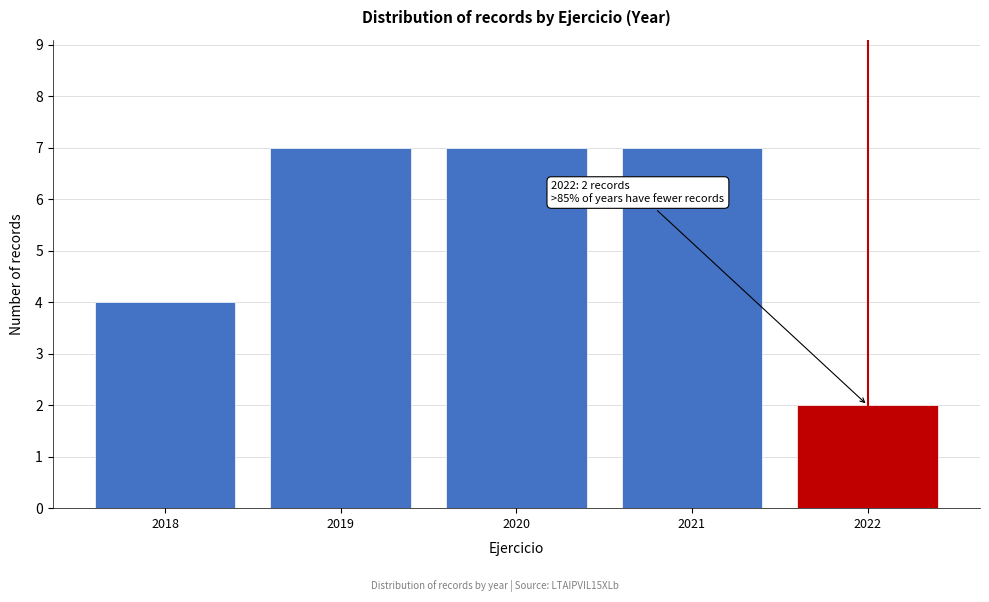

Reading left to right, transcribe all the data shown in this chart.

4	7	7	7	2